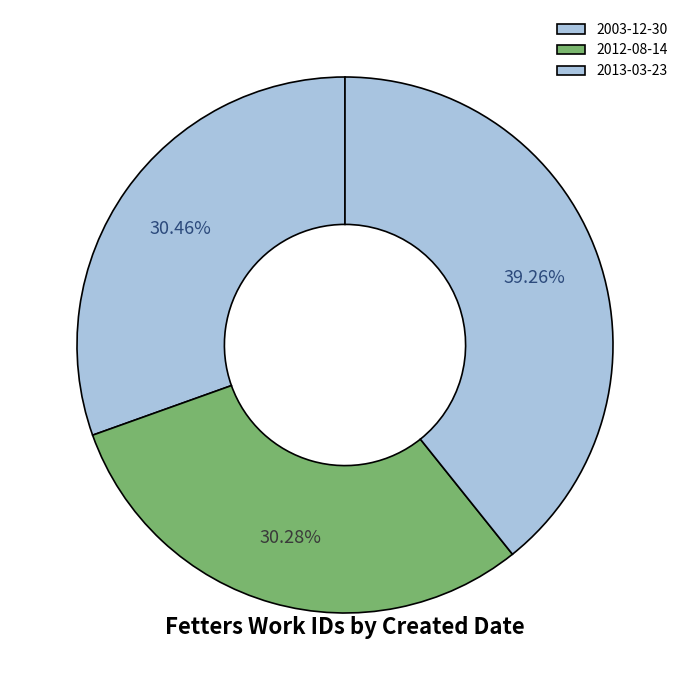

To the nearest percent, what portion does 2003-12-30 represent?

30%